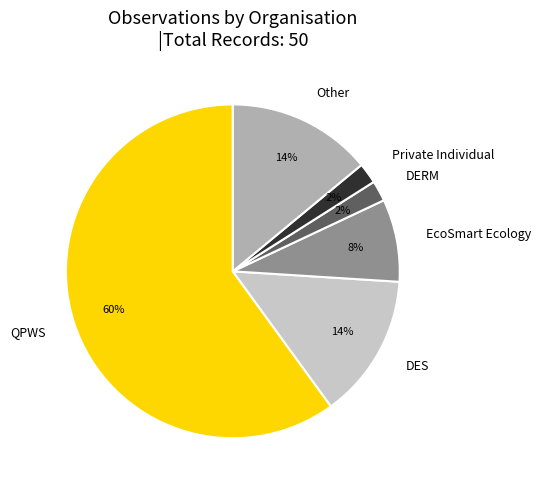

To the nearest percent, what is the difference between the largest and smallest slice percentages?

58%